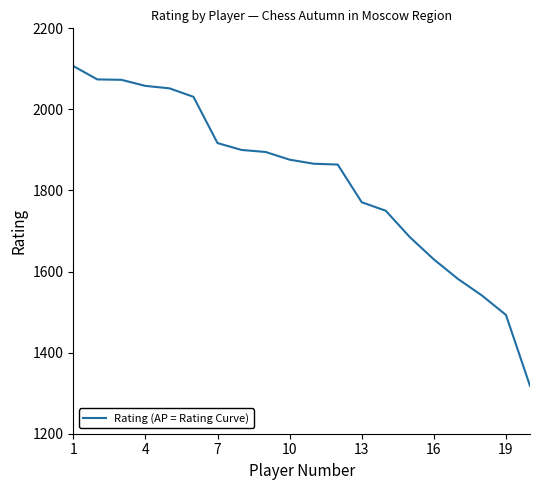

What is the difference between the maximum and minimum values?

789